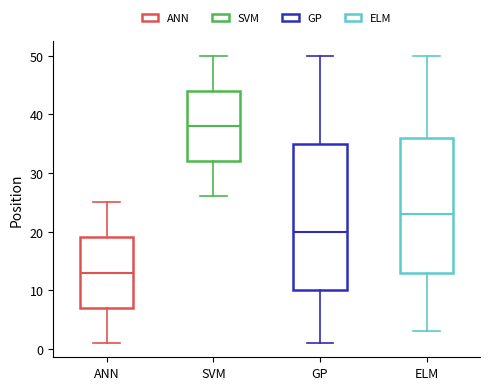

Reading left to right, transcribe this box plot: for each box, give where its median line is, the range the box spans, and where its two whiskers end, as read against the y-axis. The values are not printed on the chart, so give them approximately, as read against the axis.

ANN: median 13, box 7 to 19, whiskers 1 to 25
SVM: median 38, box 32 to 44, whiskers 26 to 50
GP: median 20, box 10 to 35, whiskers 1 to 50
ELM: median 23, box 13 to 36, whiskers 3 to 50